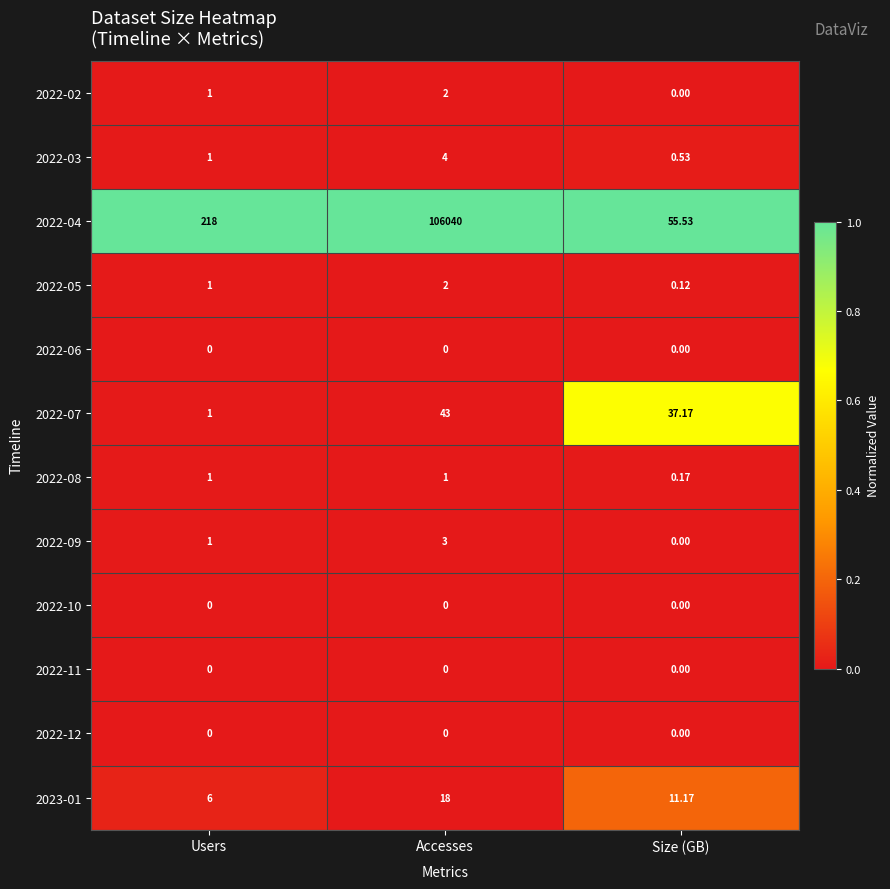

Between Users and Size (GB), which series saw the biggest shift?

2022-04